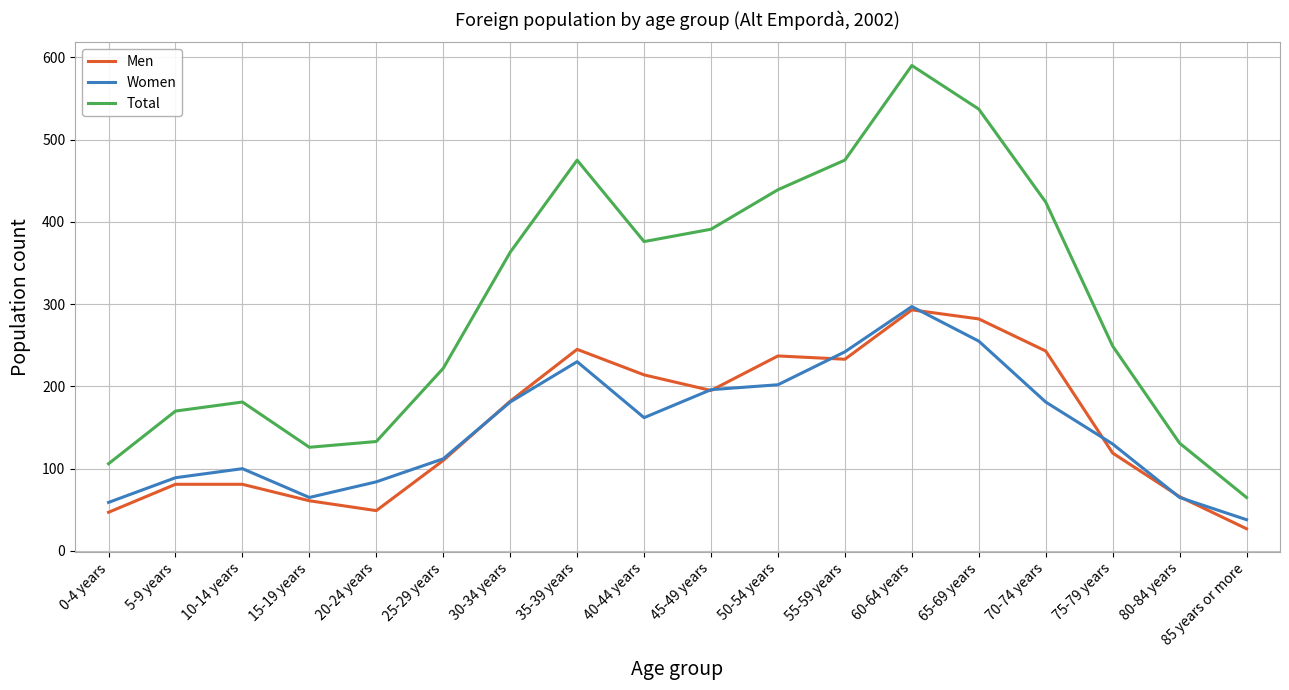

True or false: Men and Total intersect in this chart.

False